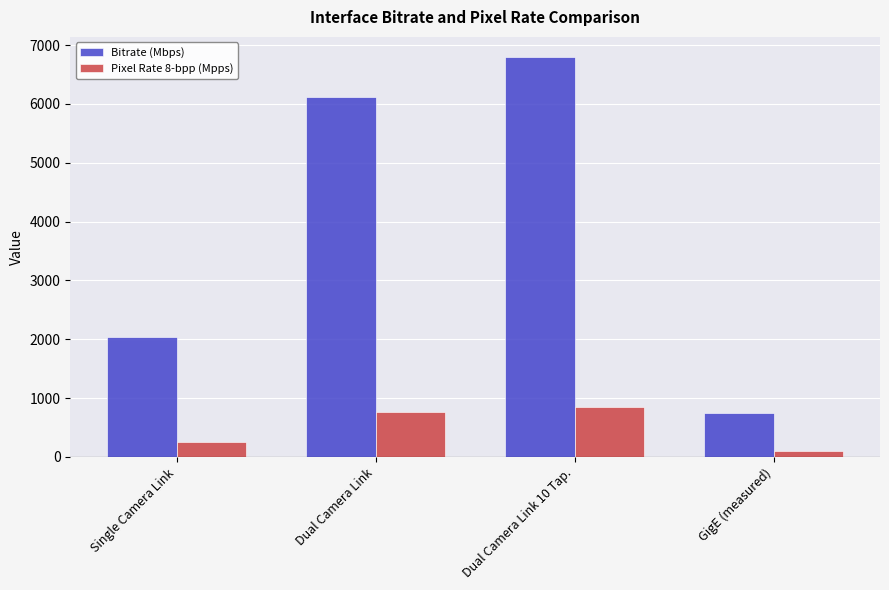

The Pixel Rate 8-bpp (Mpps) series shows 236.5 at Dual Camera Link. True or false?

False